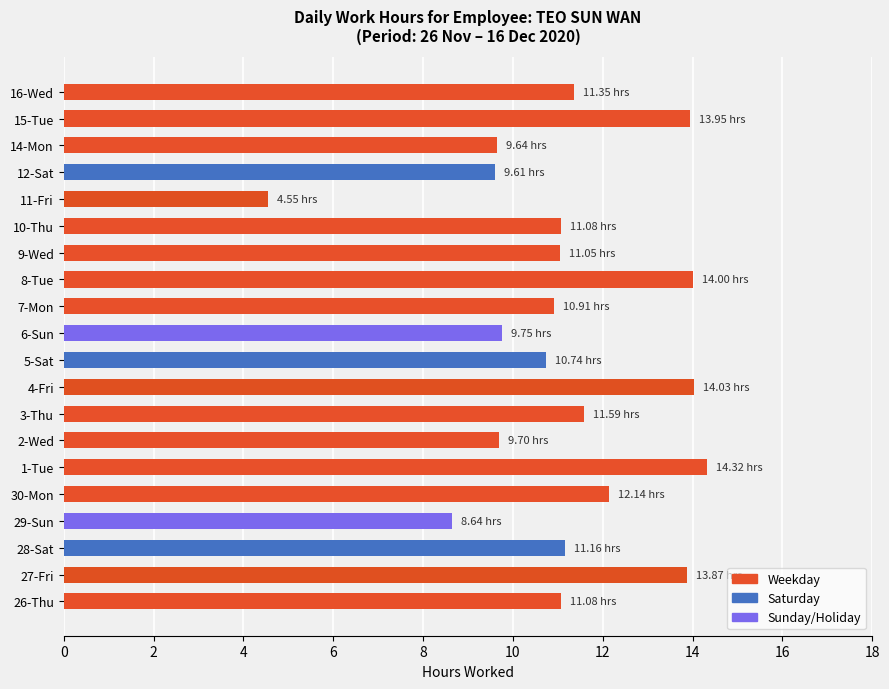

What is the difference between the second highest and minimum values?

9.5